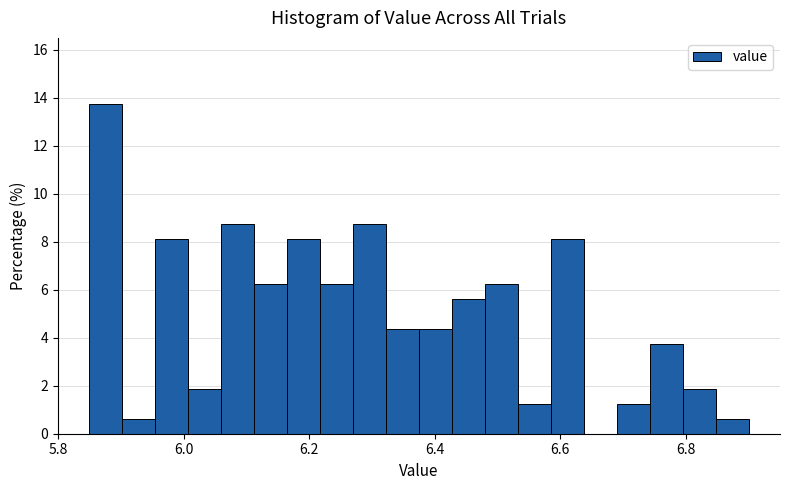

Read against the x-axis, roughly where is the centre of the tallest bar?

5.88